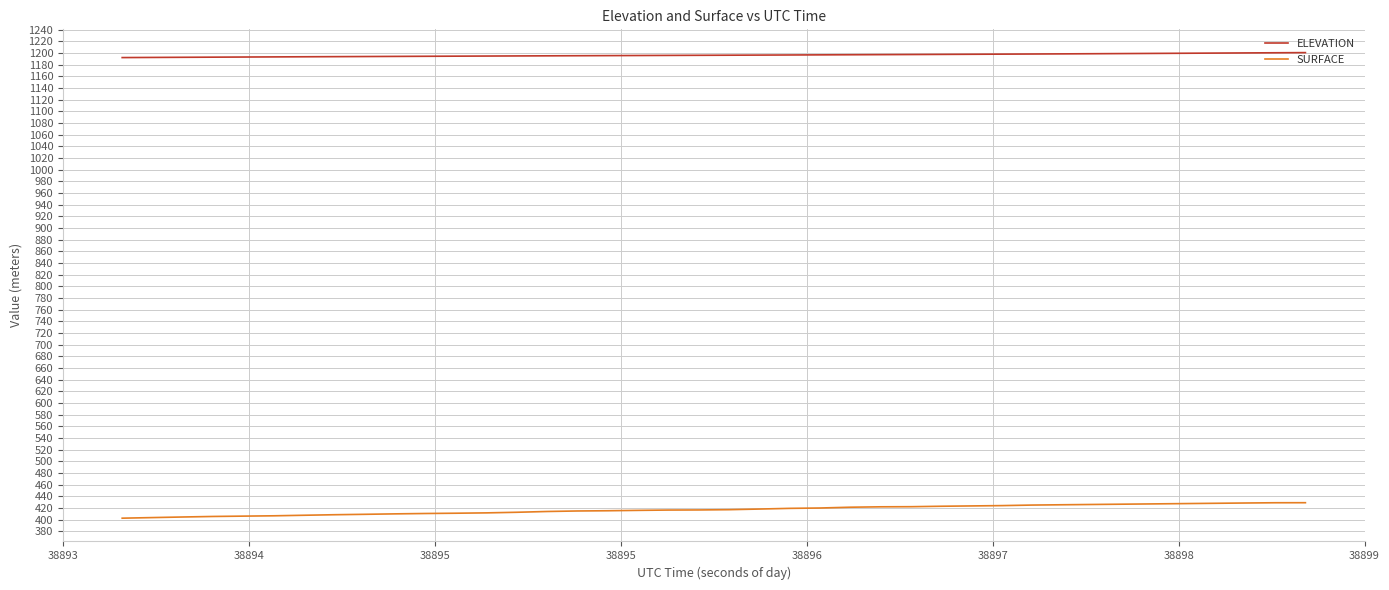

What is the difference between the second highest and minimum values in the ELEVATION series?

8.2